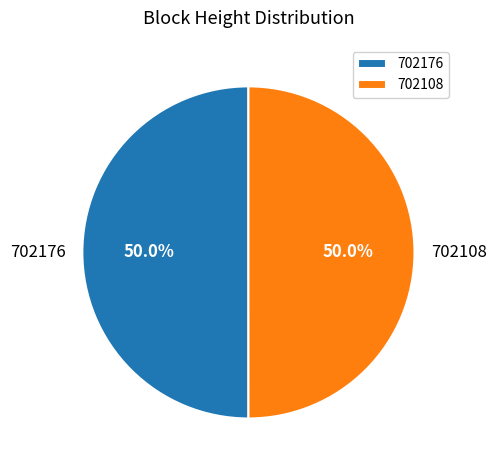

How many slices are in this pie chart?

2